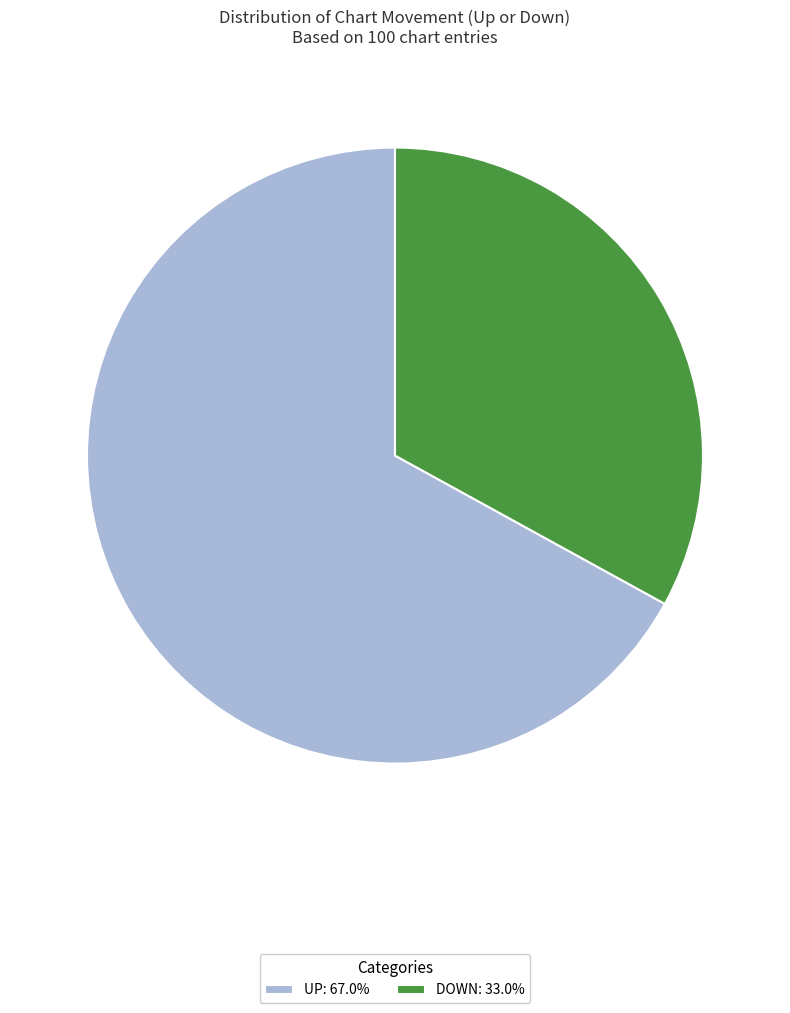

Is there a majority slice in this chart?

Yes